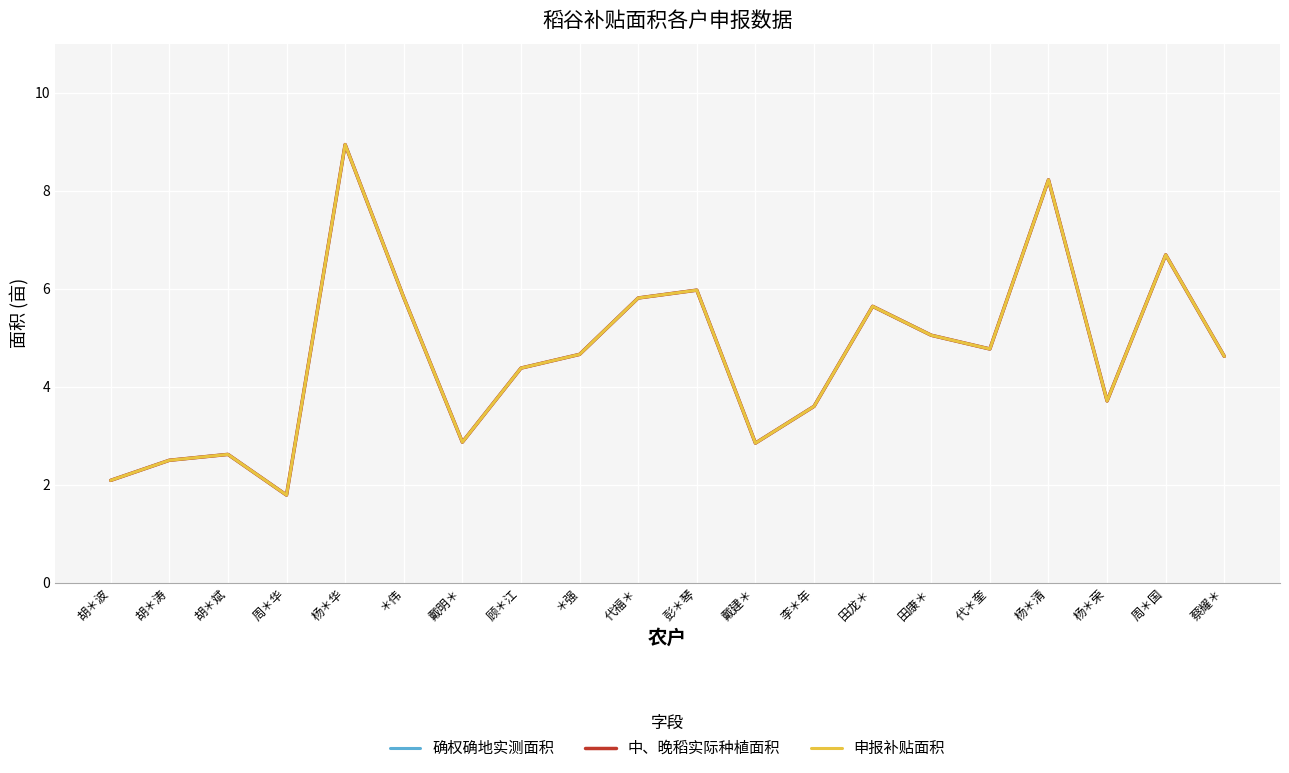

Does the chart display data point markers on the line(s)?

No